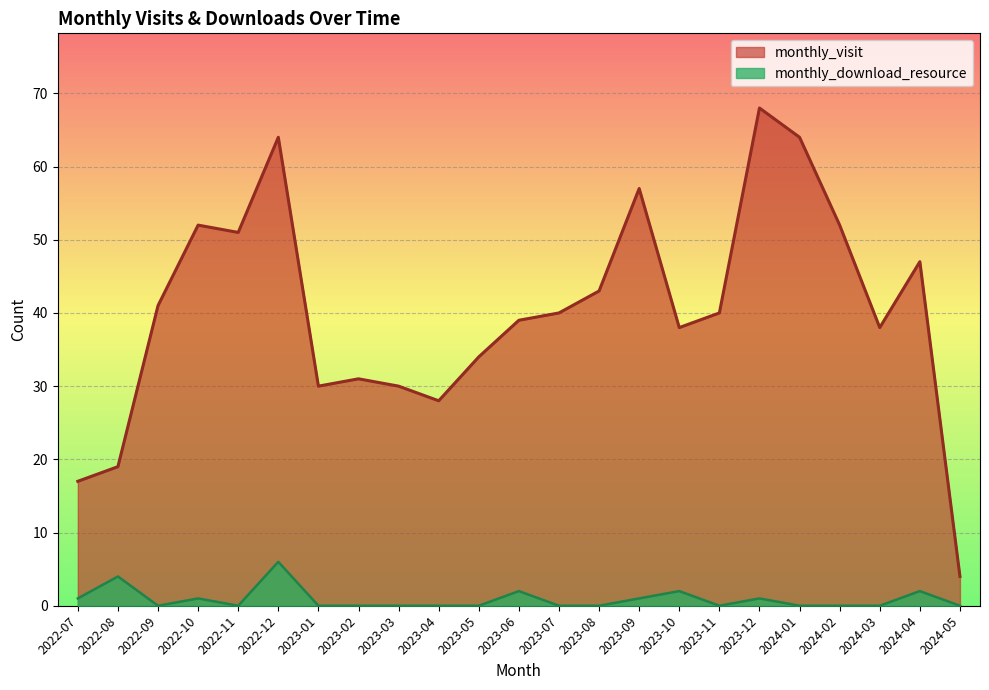

Where is the first local minimum for monthly_download_resource?

2022-09